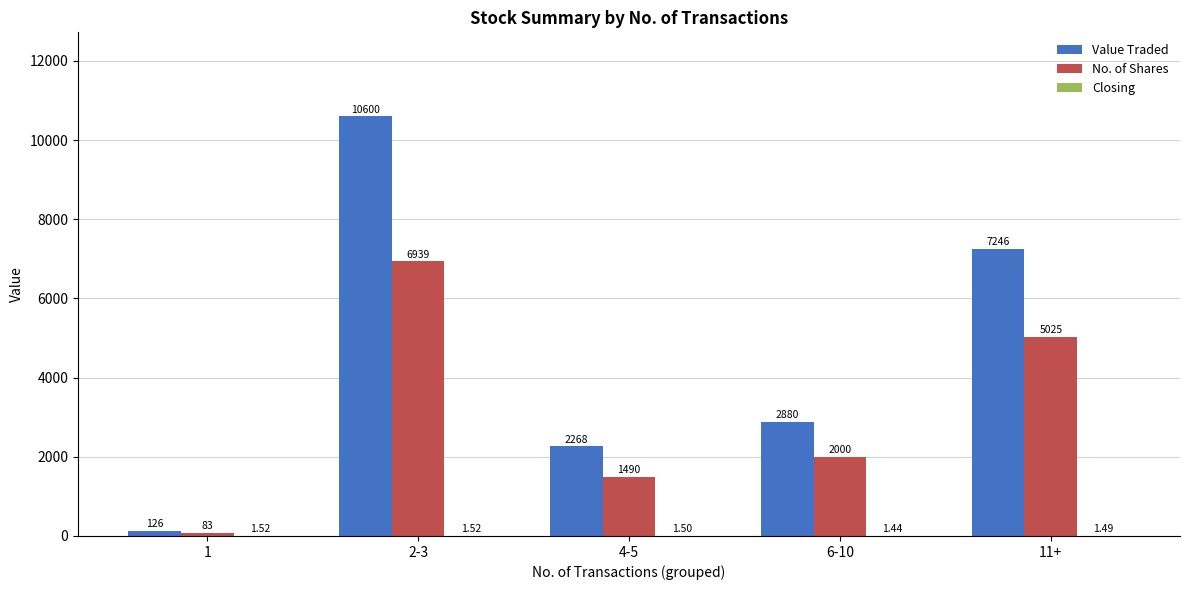

Which series changed the most between 6-10 and 11+?

Value Traded